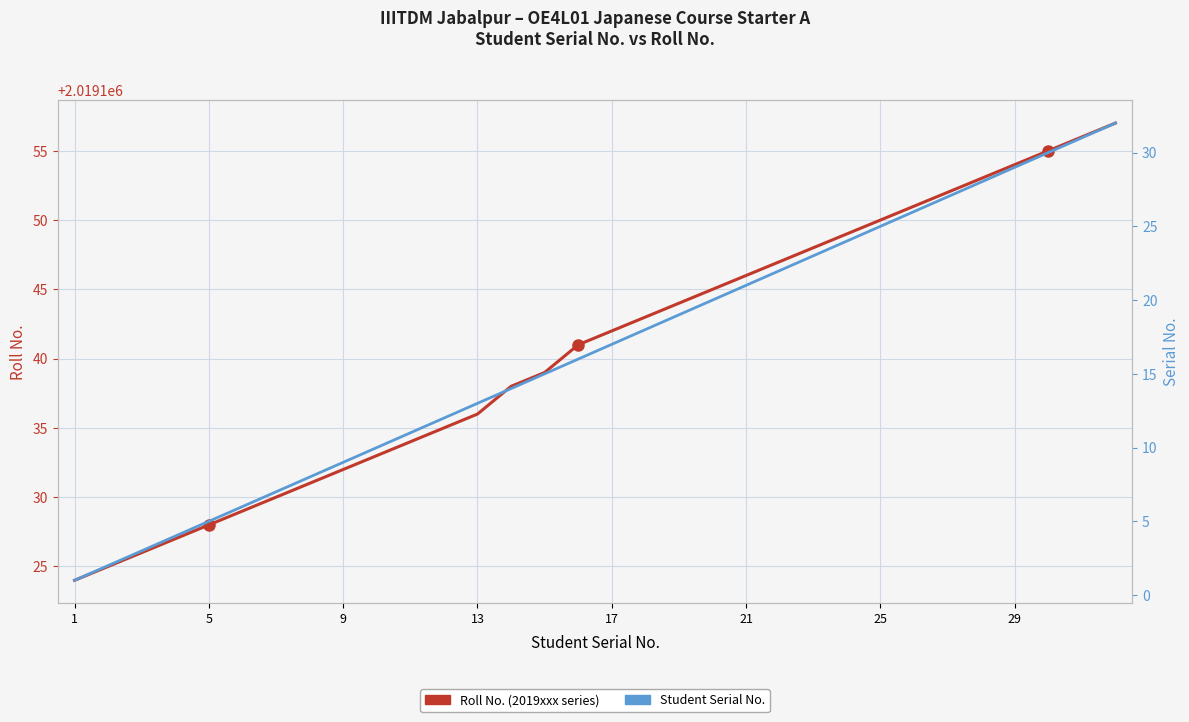

True or false: Roll No. (2019xxx series) and Student Serial No. cross at least once.

False